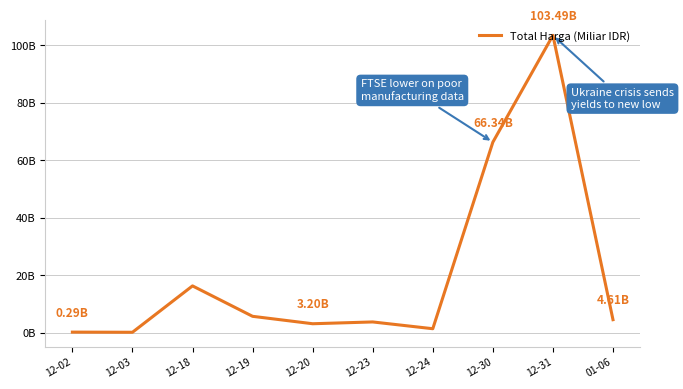

What is the label of the 3rd point from the left?

12-18